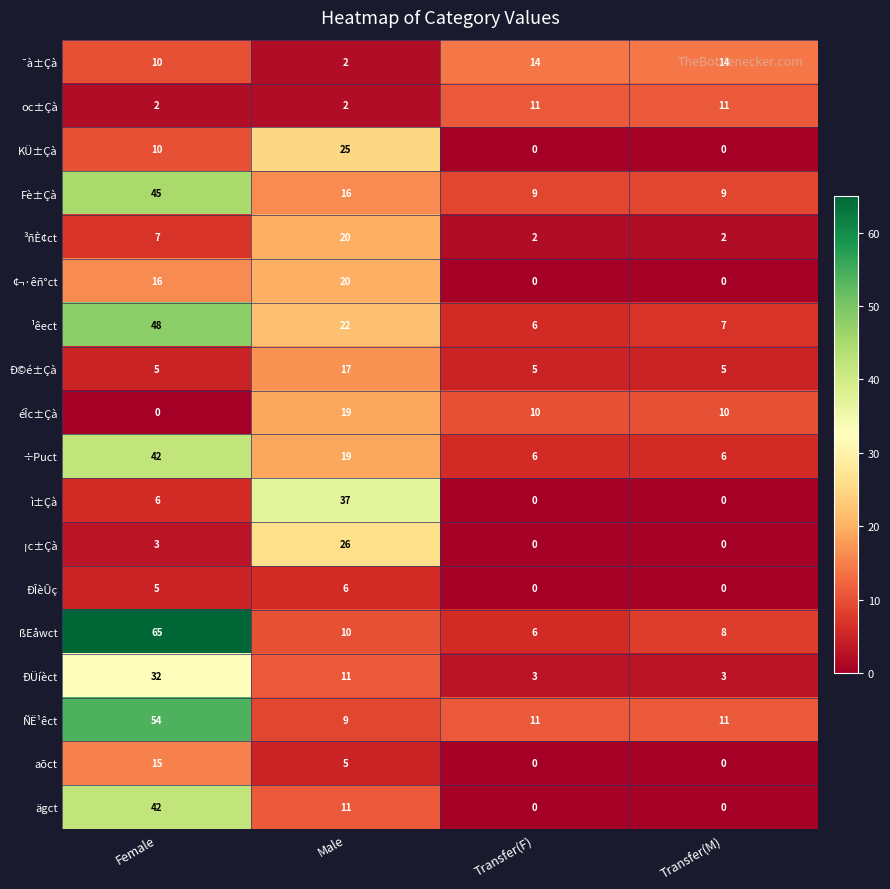

Which series has the widest spread of values?

ßEåwct